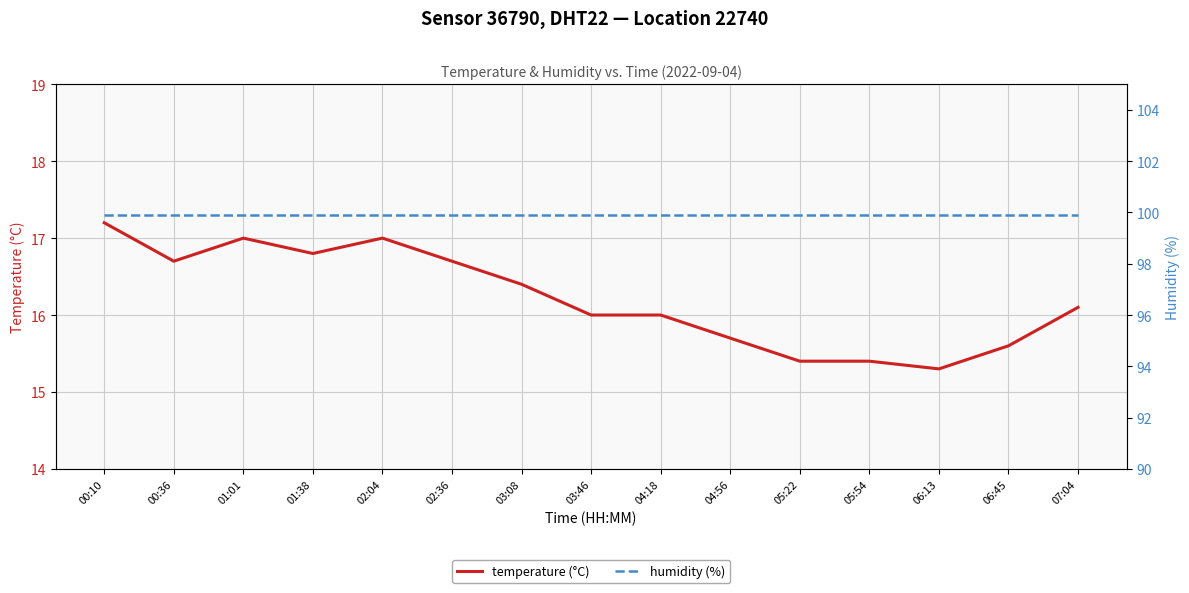

The humidity (%) series shows 145.1 at 04:18. True or false?

False